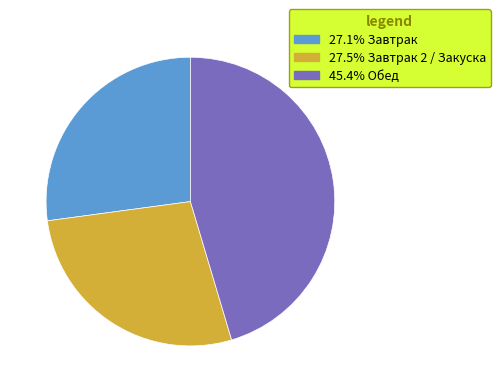

Is there any slice that represents more than half of the pie?

No